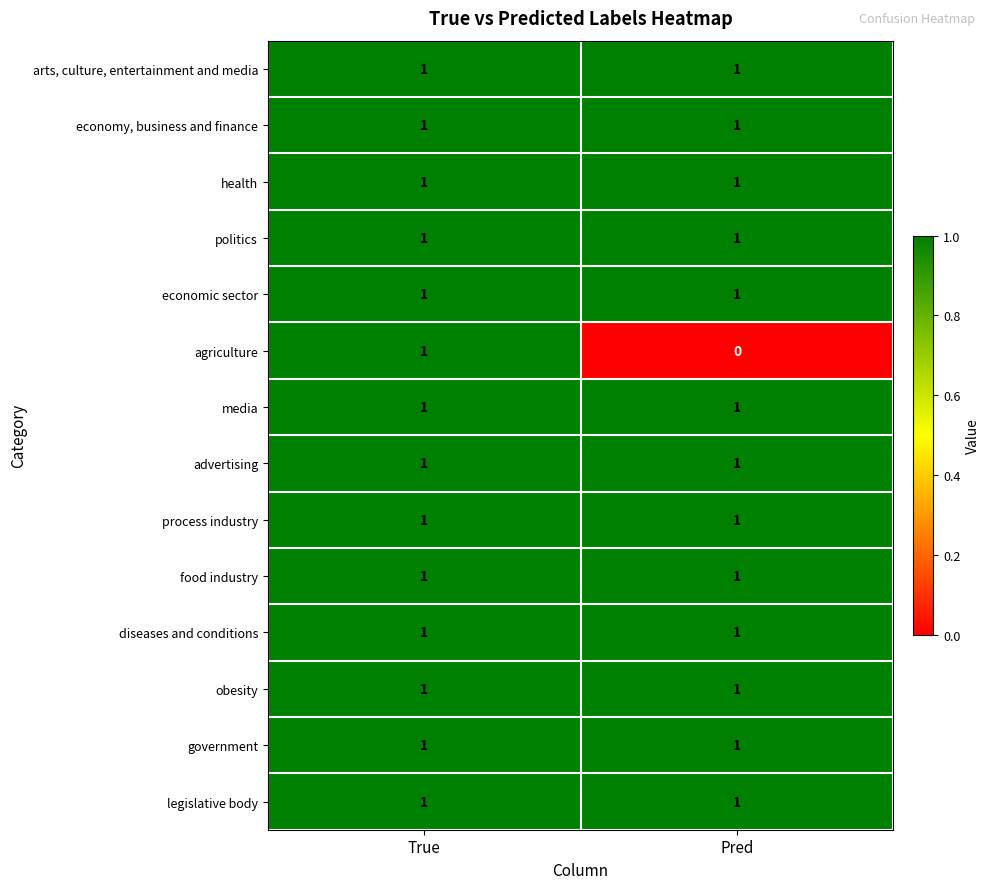

At how many categories does at least one series exceed 0?

2